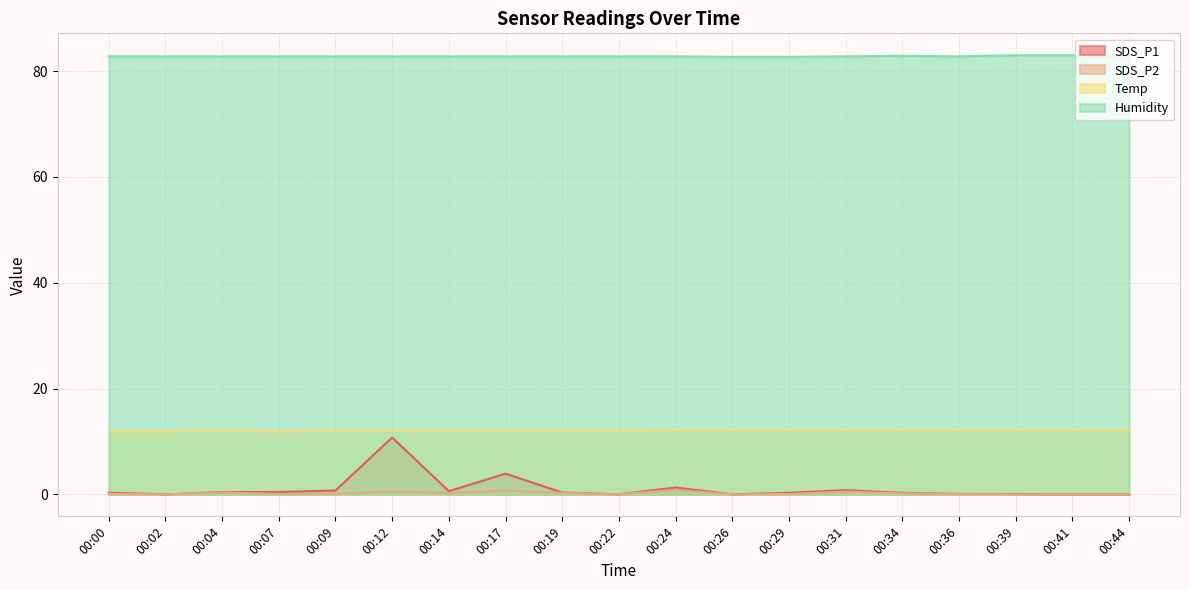

What is the sum of the Humidity values at 00:12 and 00:29?

165.5